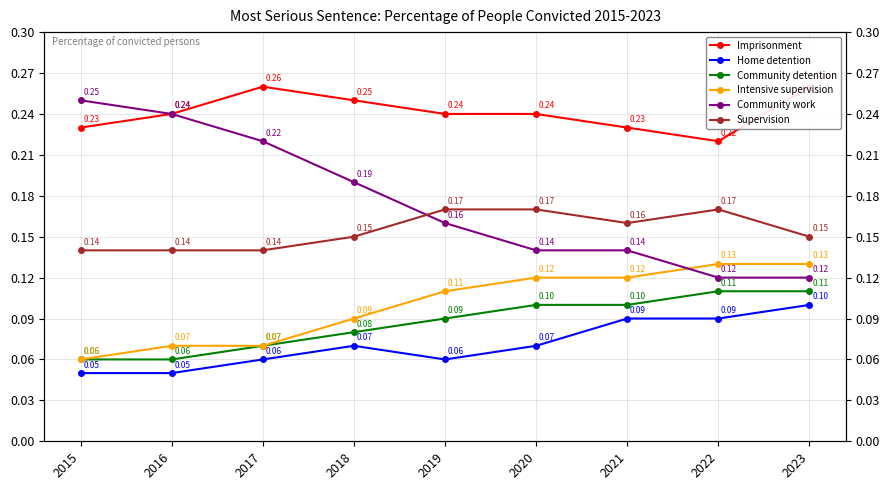

How many Intensive supervision values are between 0 and 1?

9